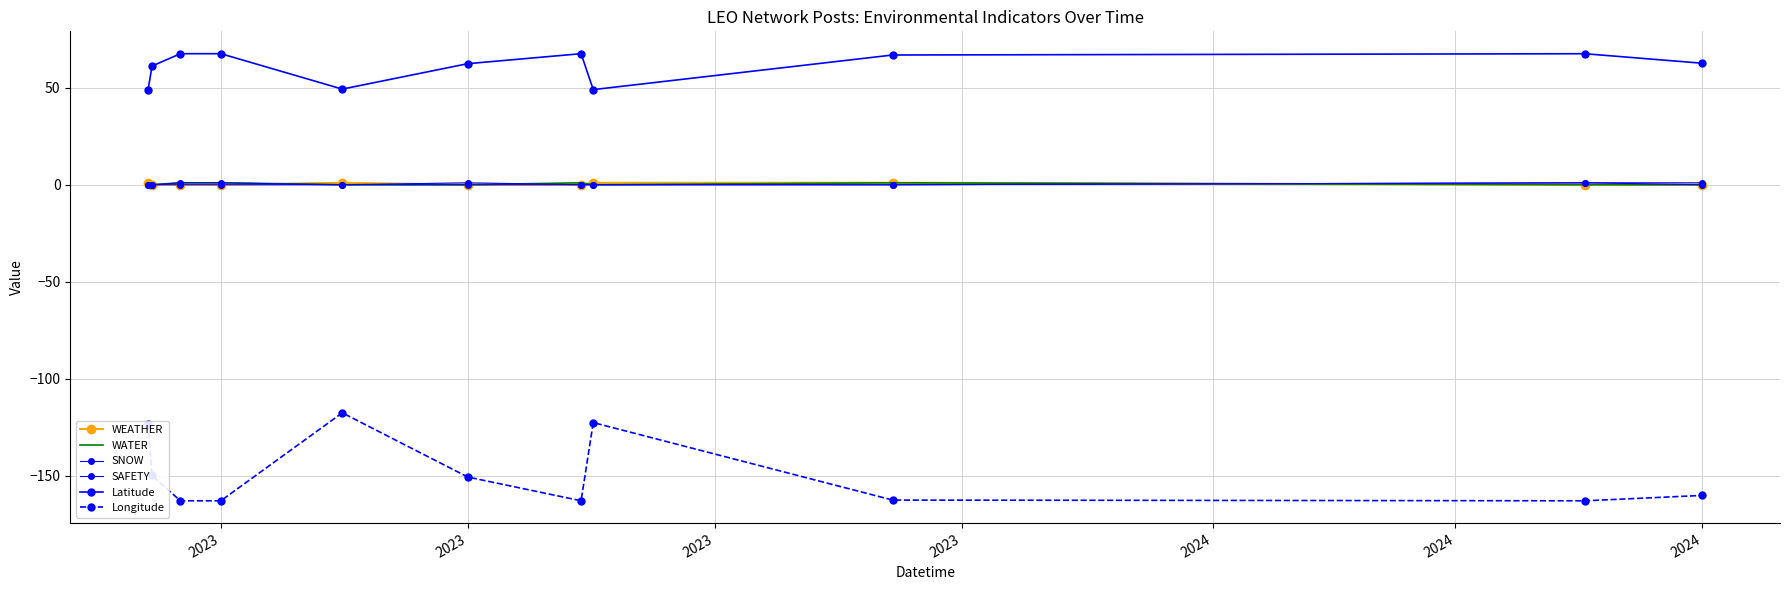

True or false: Latitude and Longitude intersect in this chart.

False